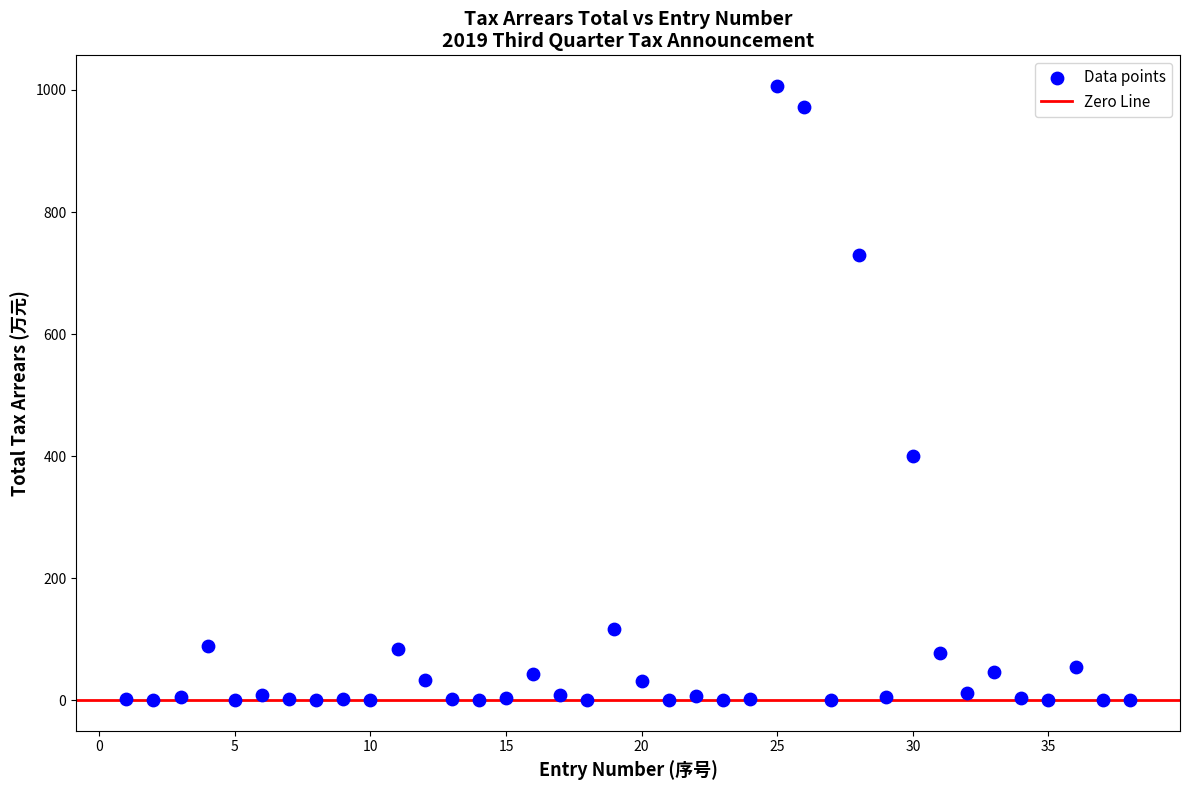

What is the range of X values (max minus min)?

37.0